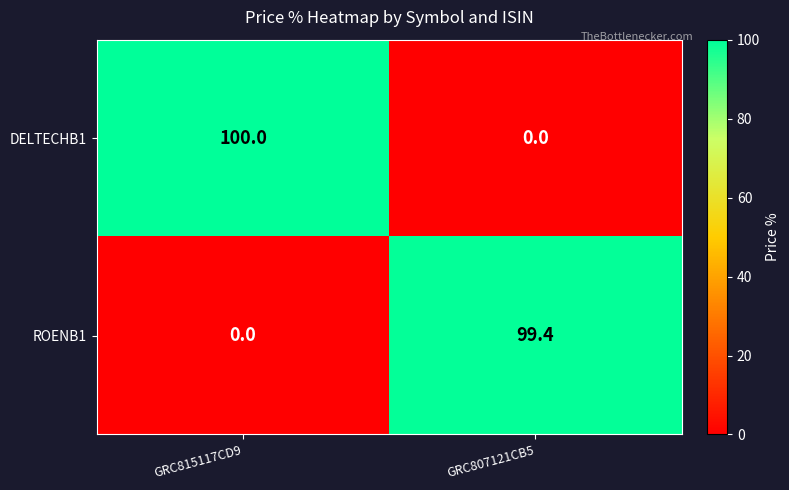

What is the average value of the ROENB1 series?

49.7